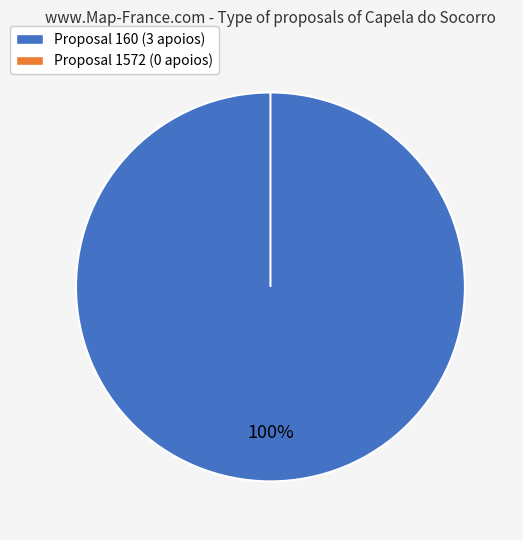

How many slices are in this pie chart?

2